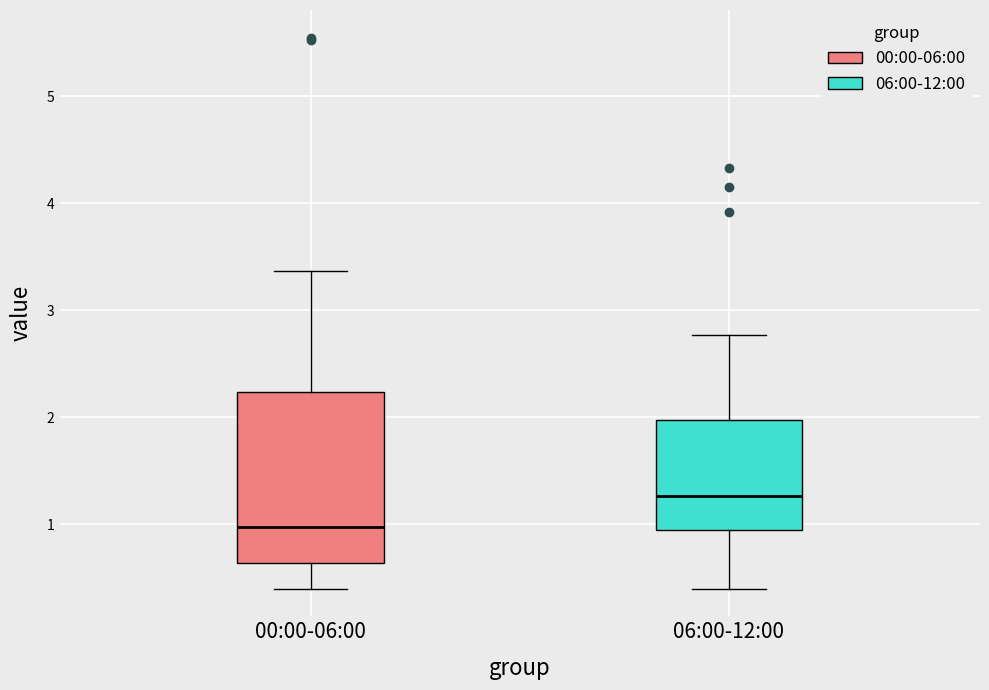

Reading left to right, transcribe this box plot: for each box, give where its median line is, the range the box spans, and where its two whiskers end, as read against the y-axis. The values are not printed on the chart, so give them approximately, as read against the axis.

00:00-06:00: median 1.0, box 0.6 to 2.2, whiskers 0.4 to 3.4
06:00-12:00: median 1.3, box 0.9 to 2.0, whiskers 0.4 to 2.8